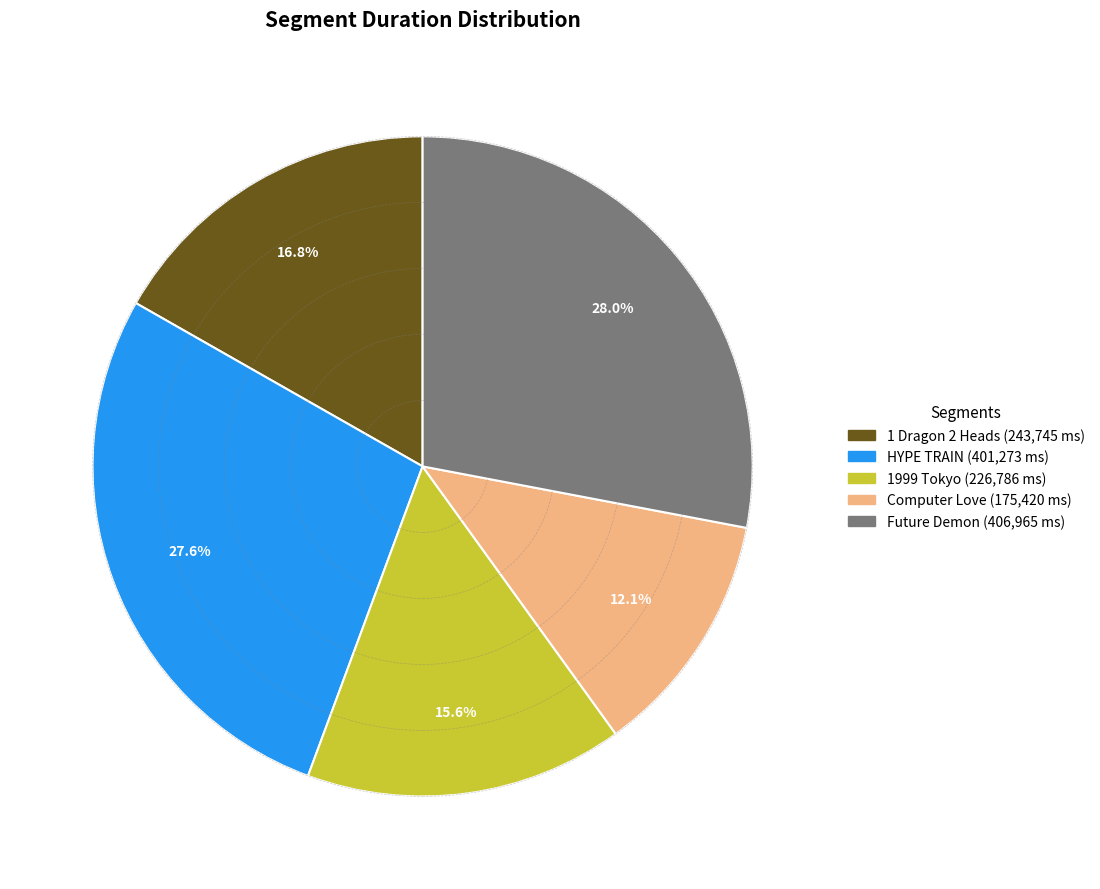

How many slices are in this pie chart?

5